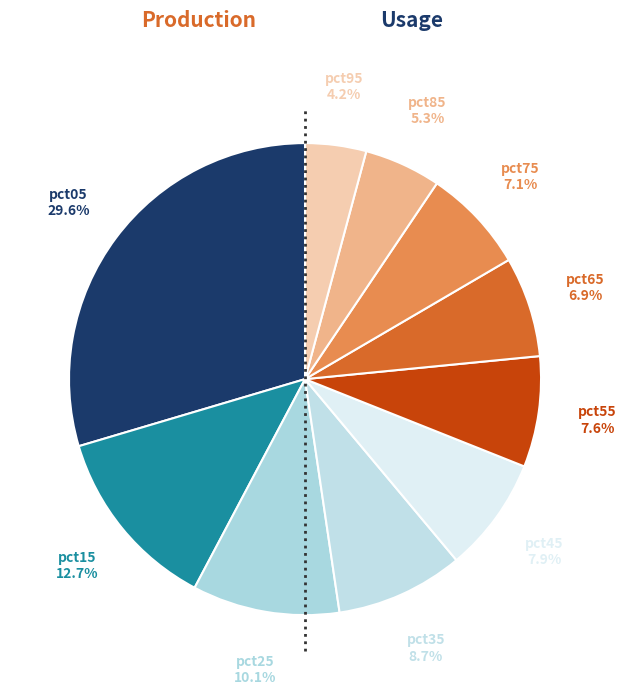

Which slice is the smallest?

pct95